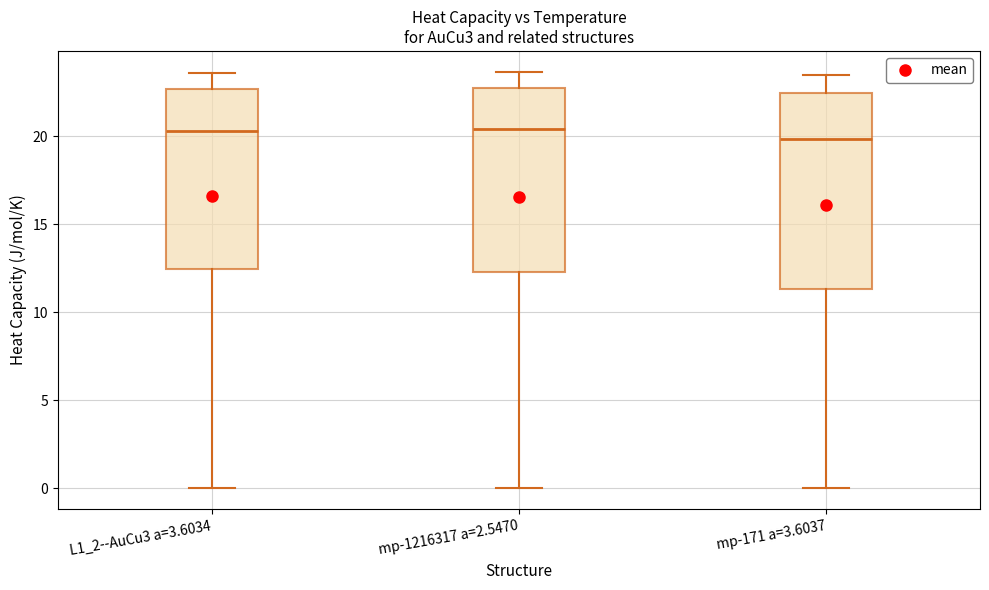

Reading left to right, transcribe this box plot: for each box, give where its median line is, the range the box spans, and where its two whiskers end, as read against the y-axis. The values are not printed on the chart, so give them approximately, as read against the axis.

L1_2--AuCu3 a=3.6034: median 20.5, box 12.5 to 22.5, whiskers 0.0 to 23.5
mp-1216317 a=2.5470: median 20.5, box 12.5 to 23.0, whiskers 0.0 to 23.5
mp-171 a=3.6037: median 20.0, box 11.5 to 22.5, whiskers 0.0 to 23.5